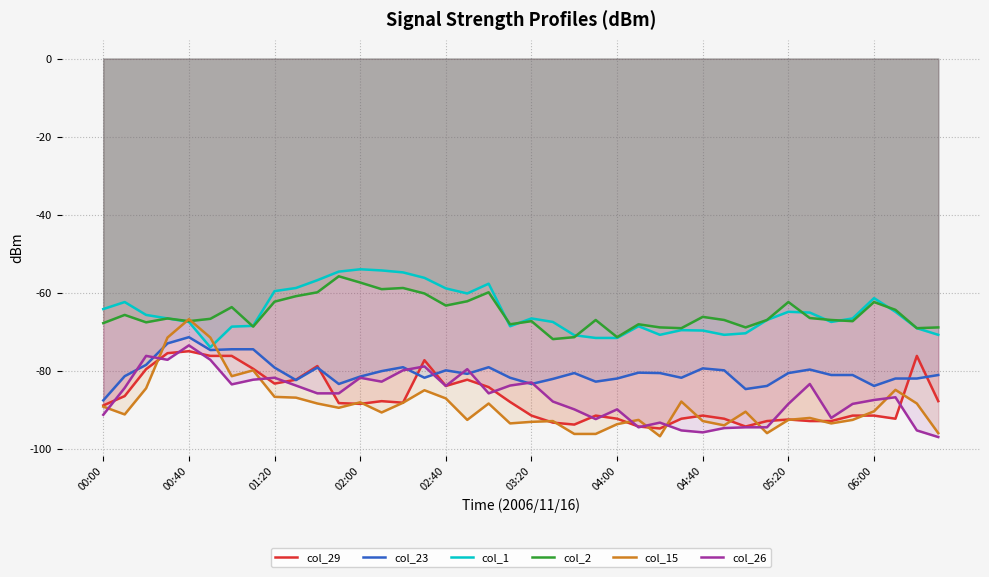

Between 17 and 37, which is larger?

17